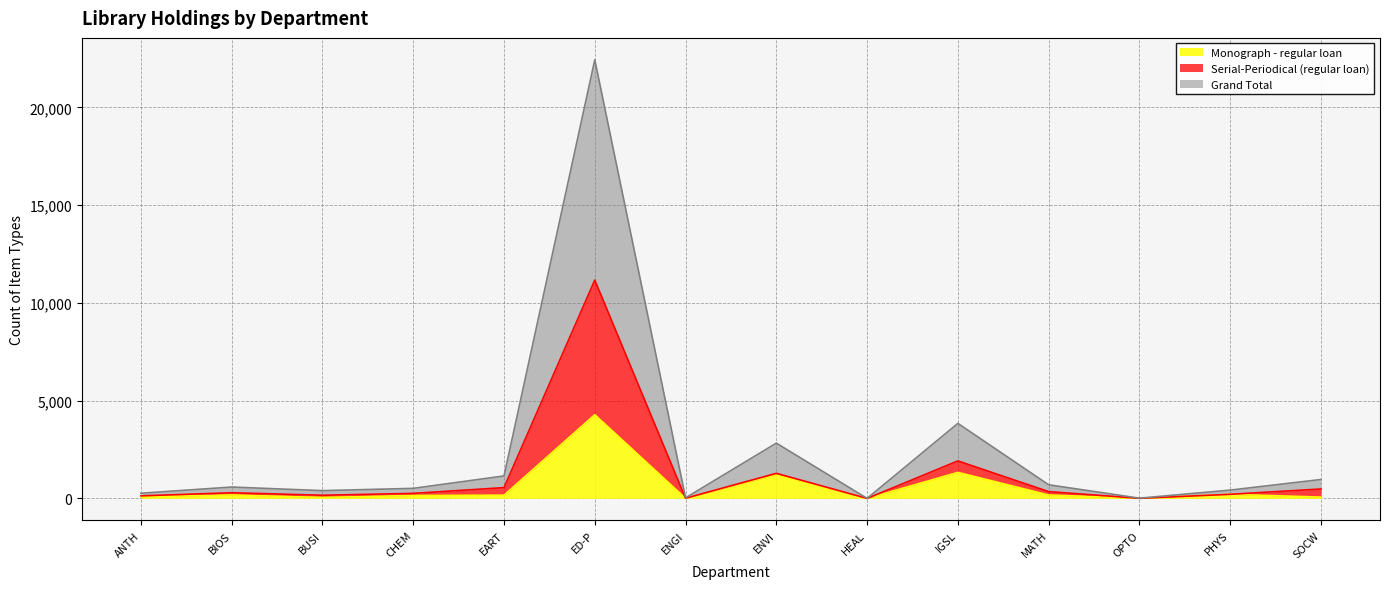

The value of Grand Total at ENGI is 30. True or false?

True